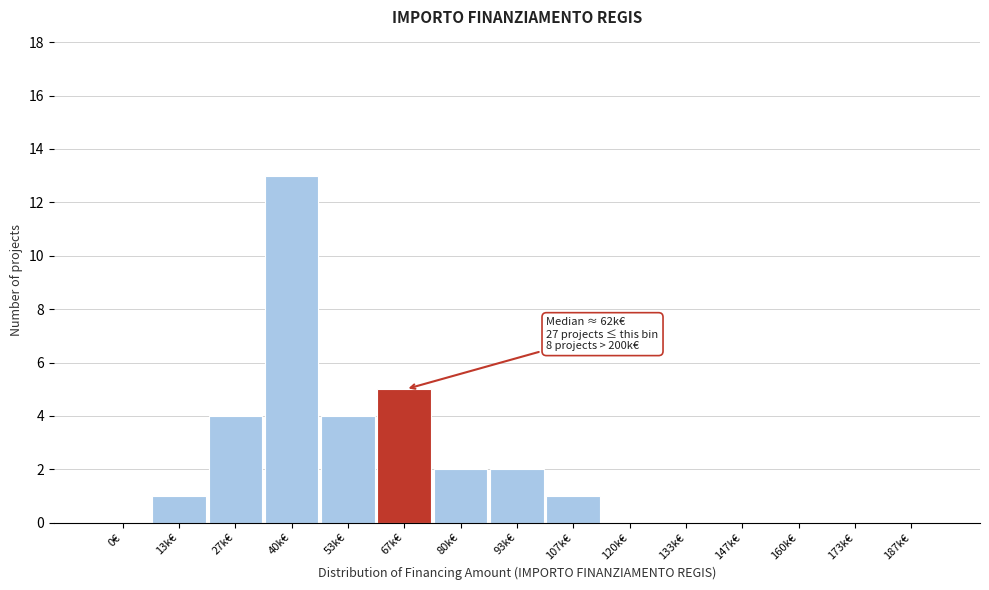

Reading left to right, list all the values displayed in this chart.

0€=0	13k€=1	27k€=4	40k€=13	53k€=4	67k€=5	80k€=2	93k€=2	107k€=1	120k€=0	133k€=0	147k€=0	160k€=0	173k€=0	187k€=0